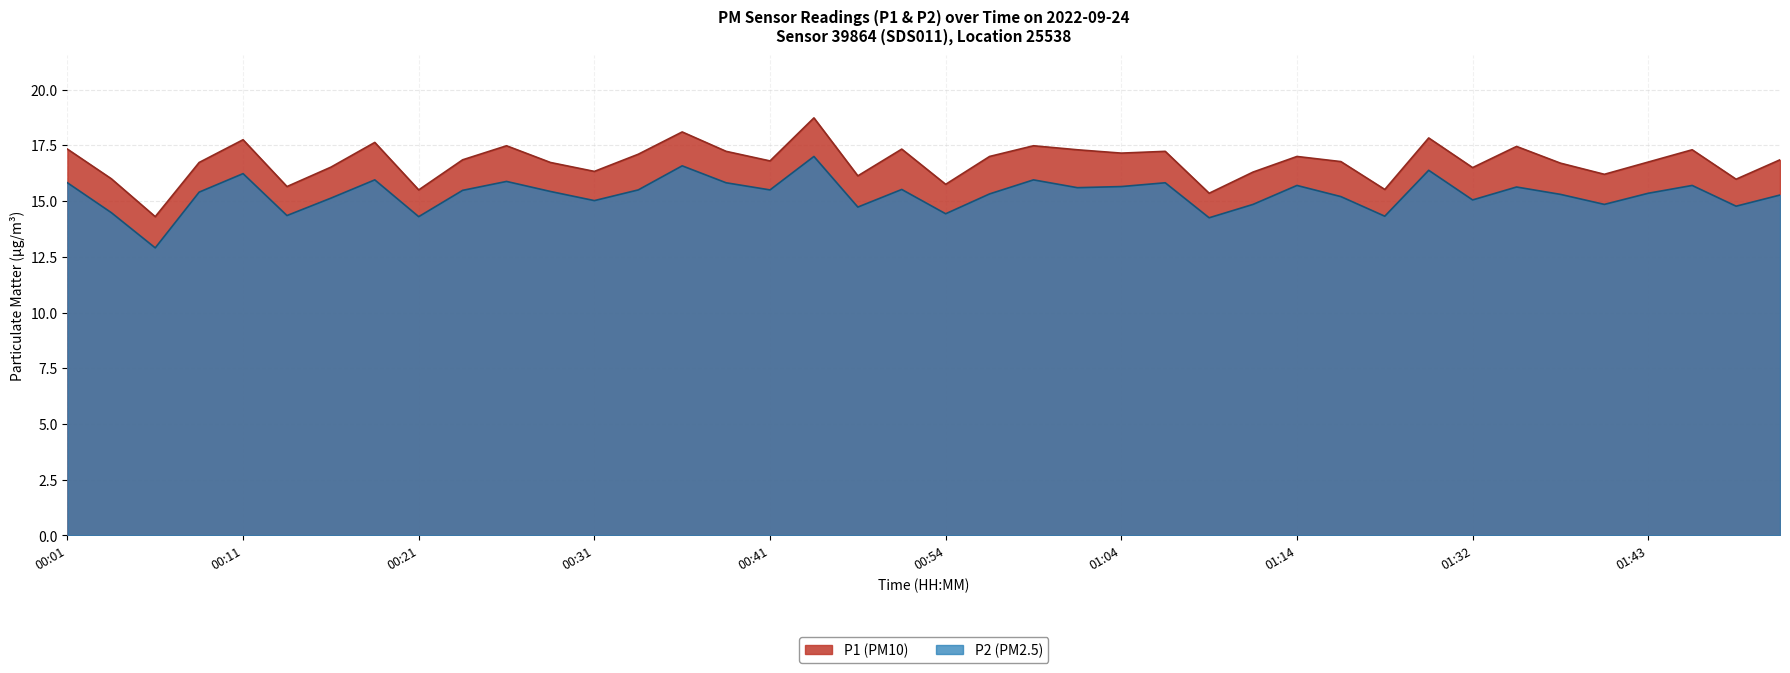

What is the maximum value shown in the chart?

18.7